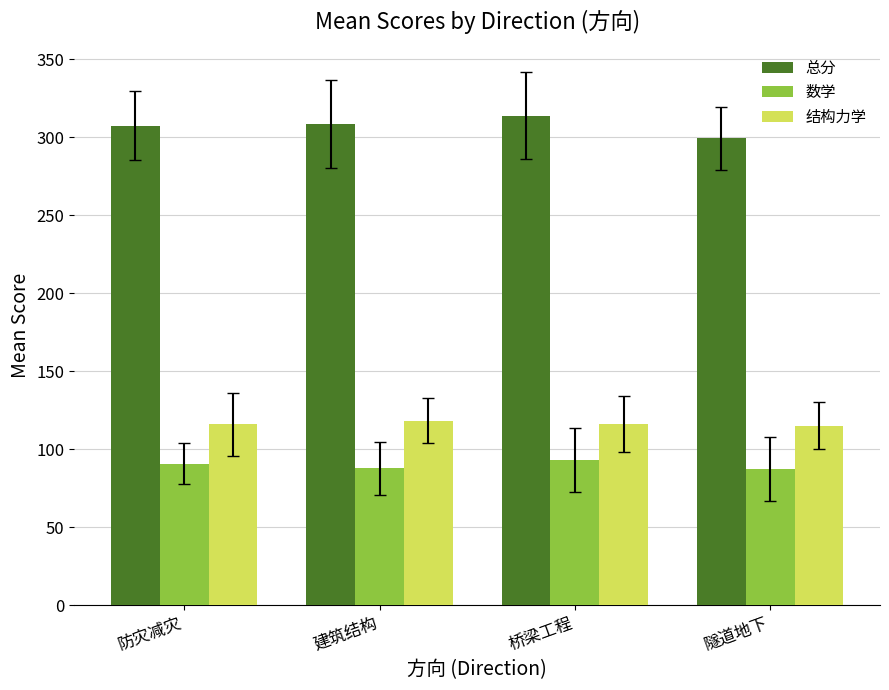

What is the maximum value for 数学?

93.1